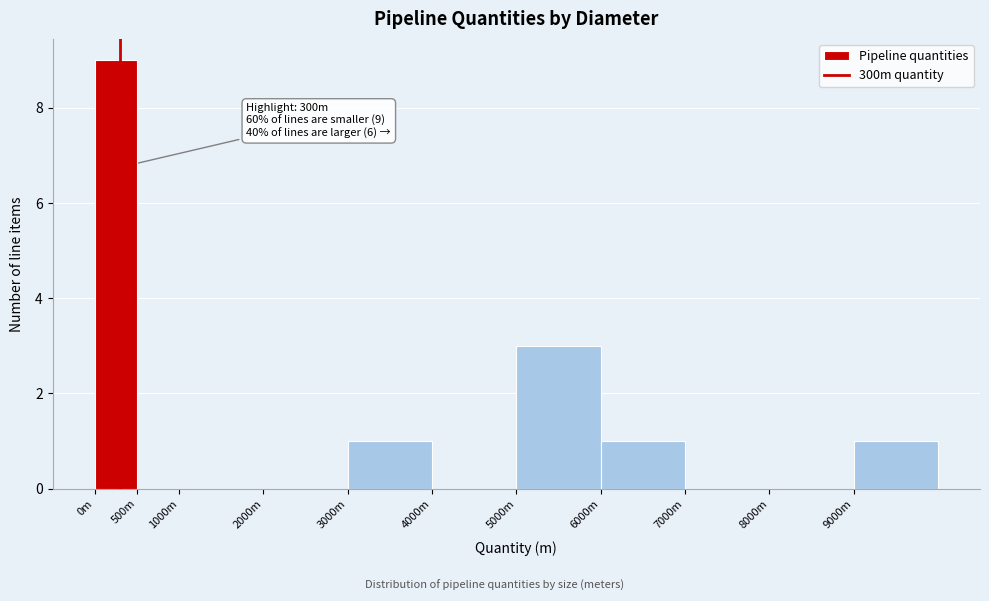

Reading right to left, transcribe all the data shown in this chart.

9000m=1	8000m=0	7000m=0	6000m=1	5000m=3	4000m=0	3000m=1	2000m=0	1000m=0	500m=0	0m=9